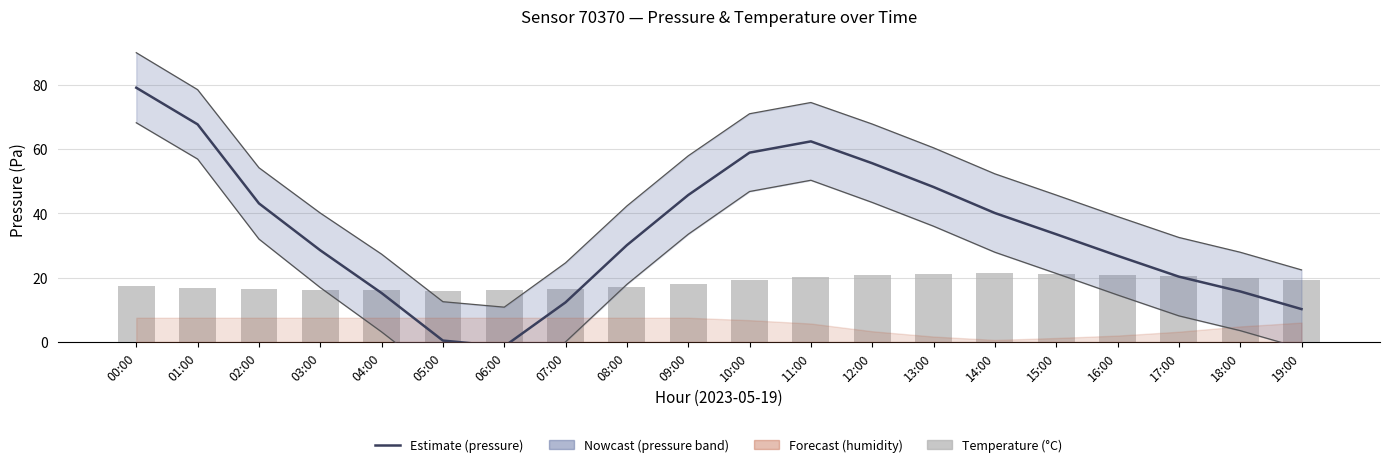

Rank the categories by temperature value from highest to lowest.

14:00, 15:00, 13:00, 16:00, 12:00, 17:00, 11:00, 18:00, 10:00, 19:00, 09:00, 00:00, 08:00, 01:00, 02:00, 07:00, 03:00, 06:00, 04:00, 05:00